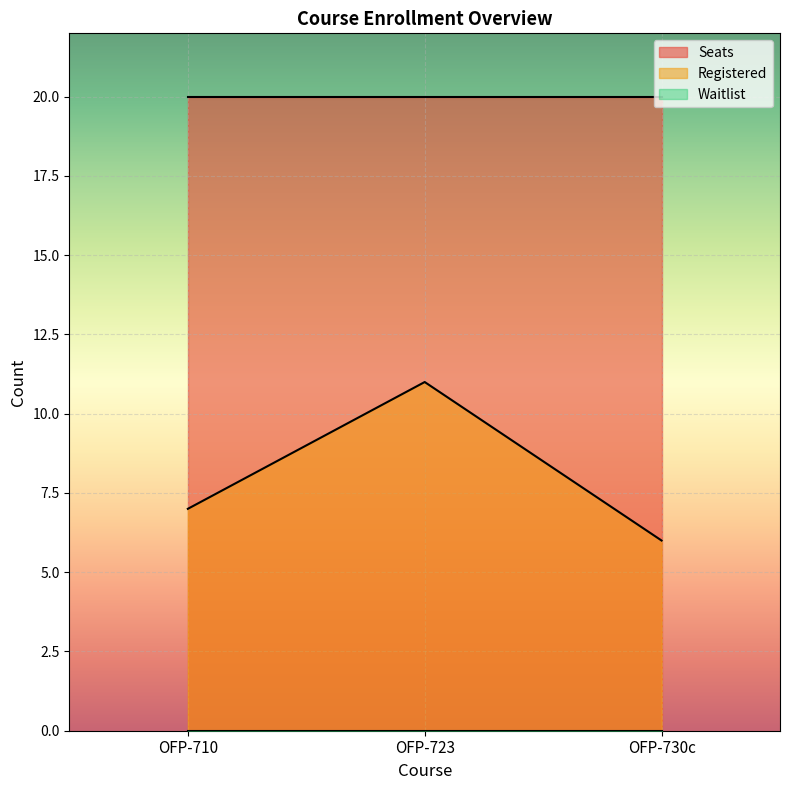

How many lines are shown in the chart?

3